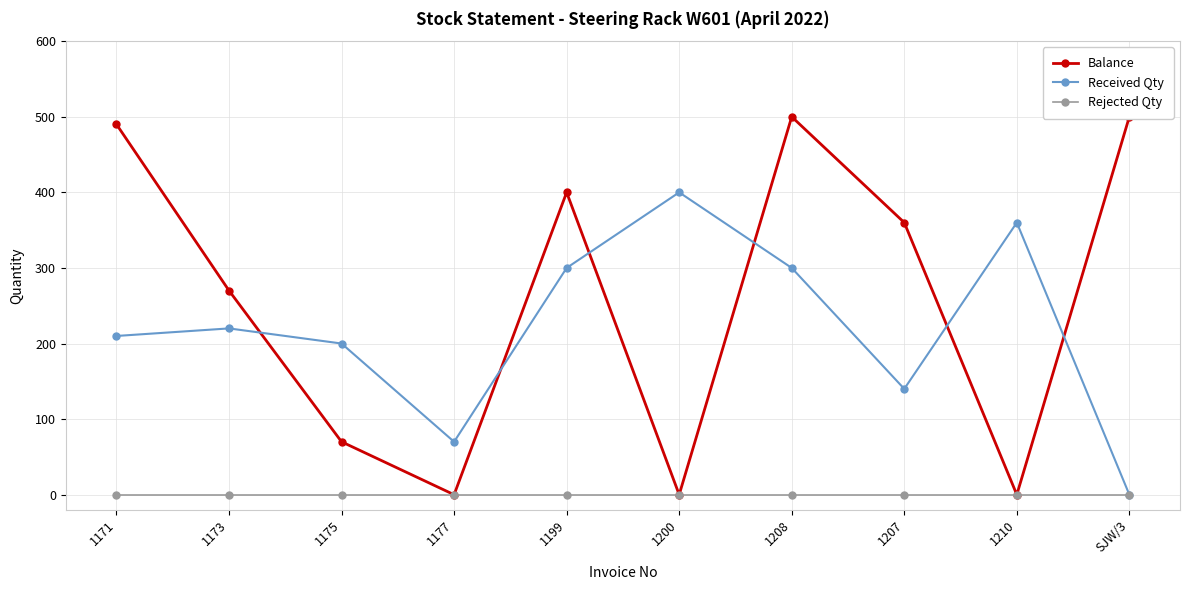

Reading left to right, list all the values displayed in this chart.

Balance: 490	270	70	0	400	0	500	360	0	500
Received Qty: 210	220	200	70	300	400	300	140	360	0
Rejected Qty: 0	0	0	0	0	0	0	0	0	0